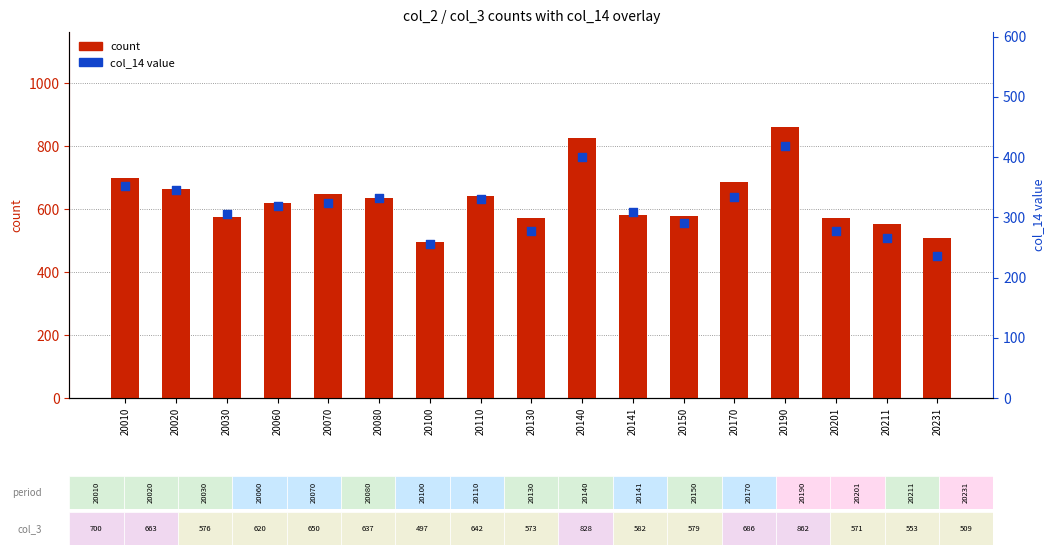

Which series has the largest Y range (max minus min)?

count